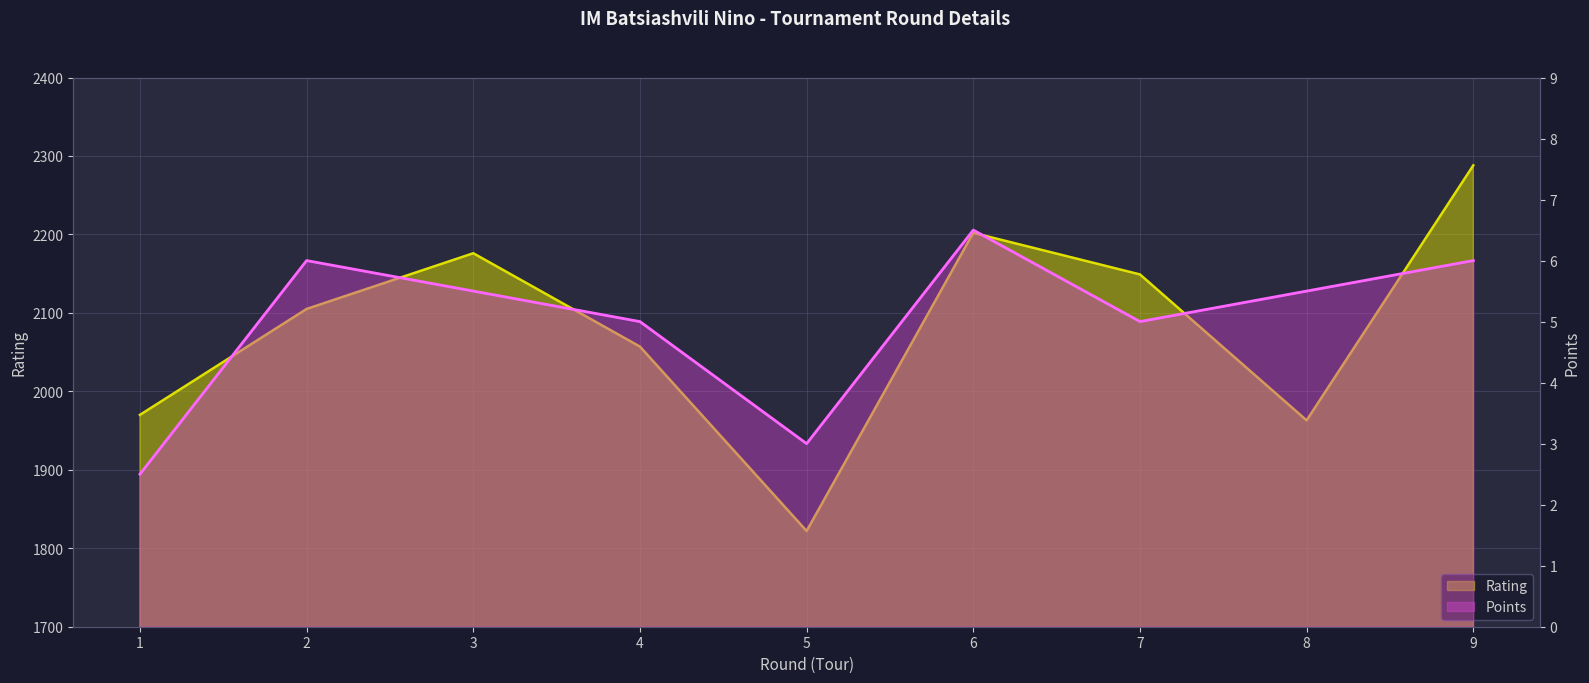

How many data points does each series have?

9